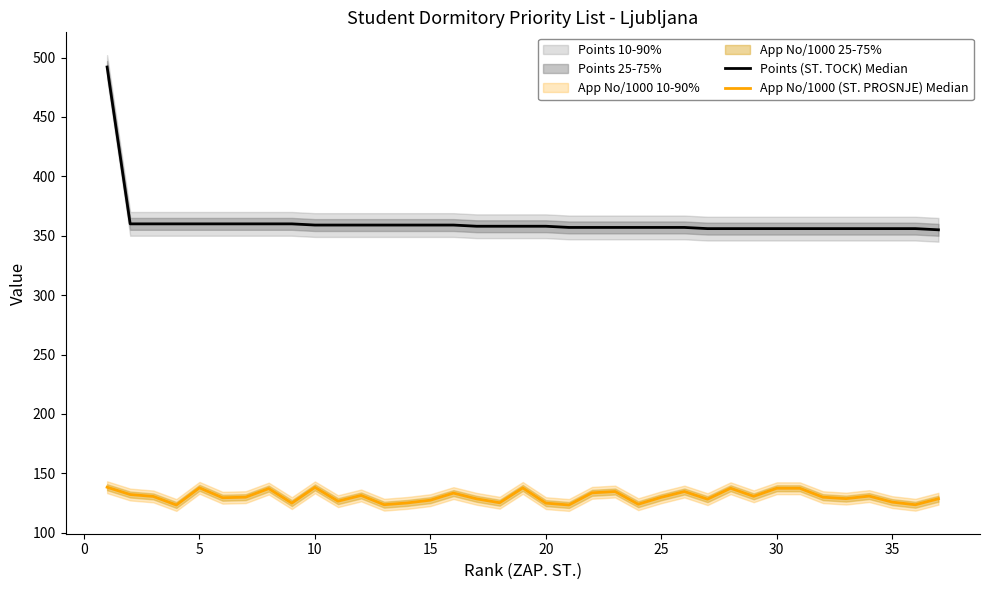

True or false: Points (ST. TOCK) Median and App No/1000 (ST. PROSNJE) Median cross at least once.

False